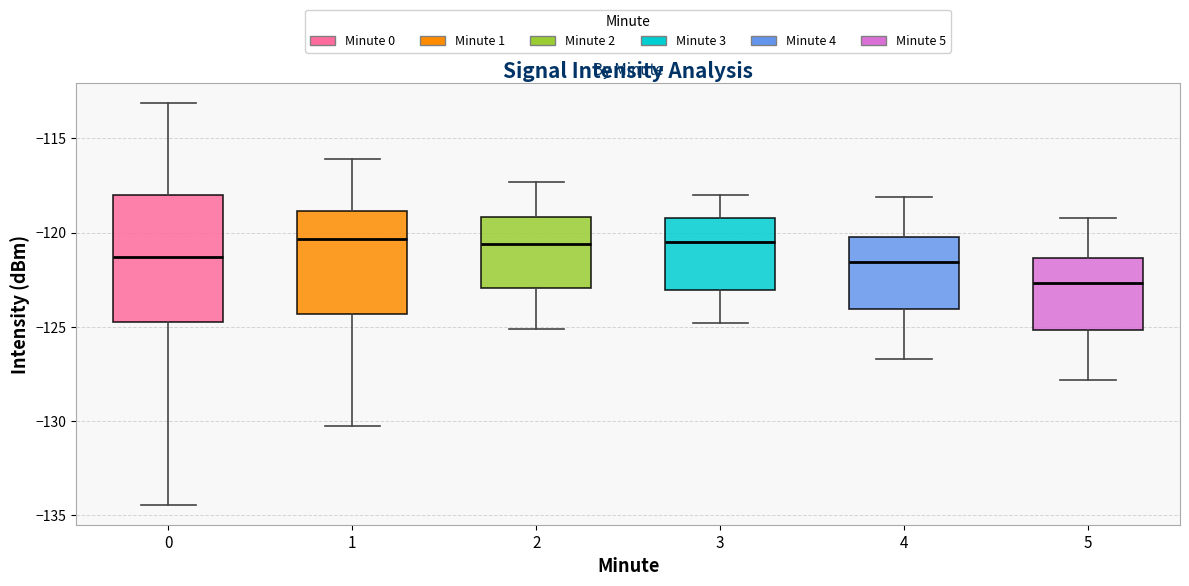

Which box has the lowest median line?

5